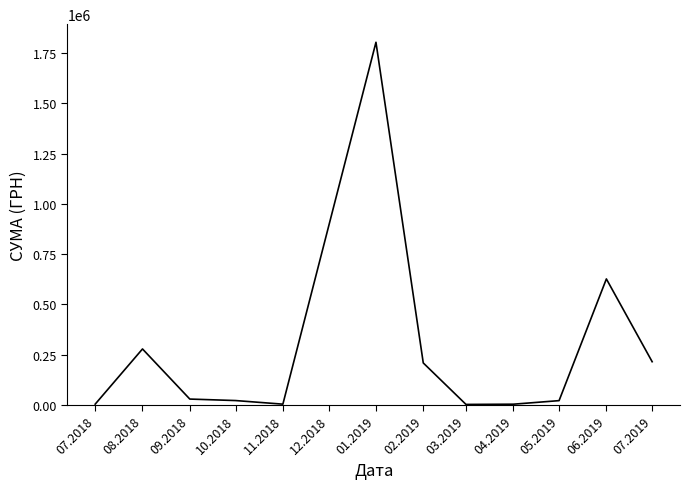

Does the chart display data point markers on the line(s)?

No